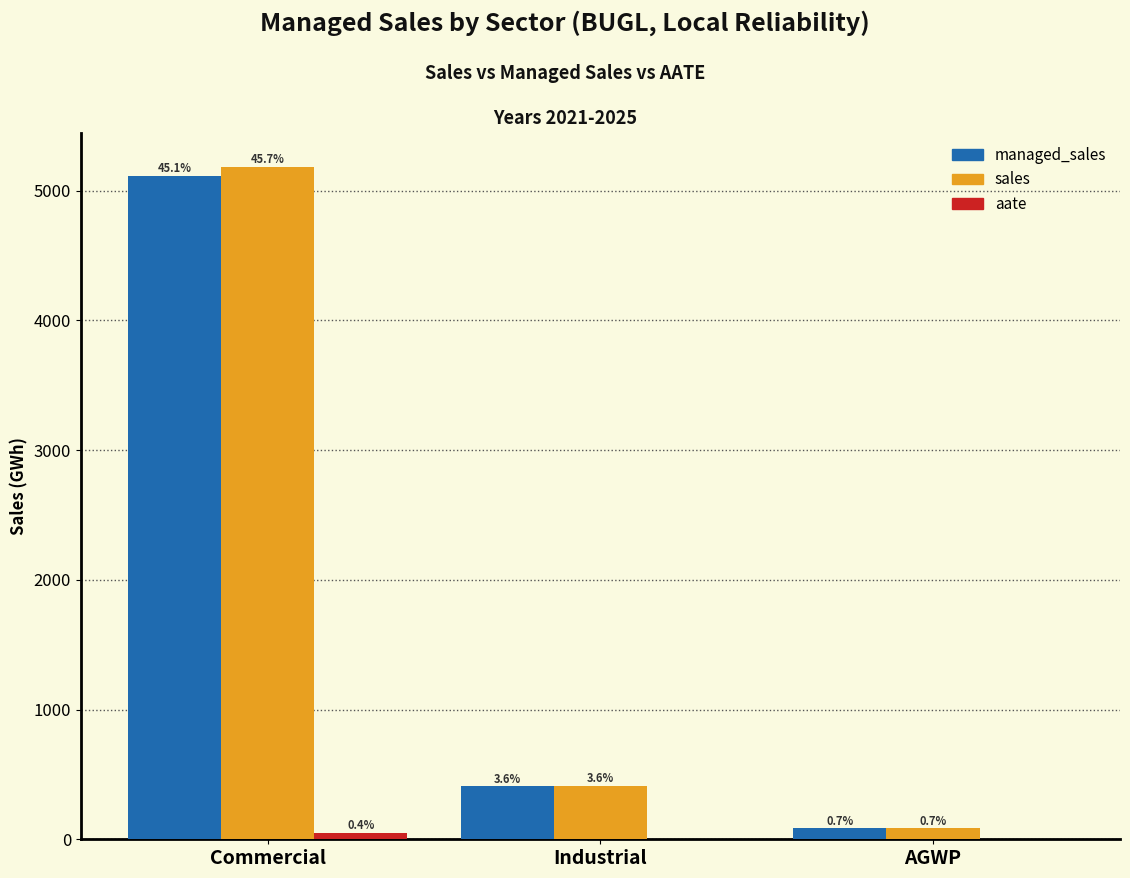

What is the maximum value for sales?

5185.7